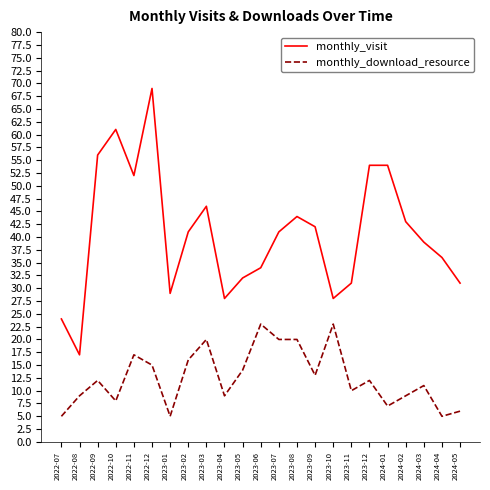

Which series has the widest spread of values?

monthly_visit